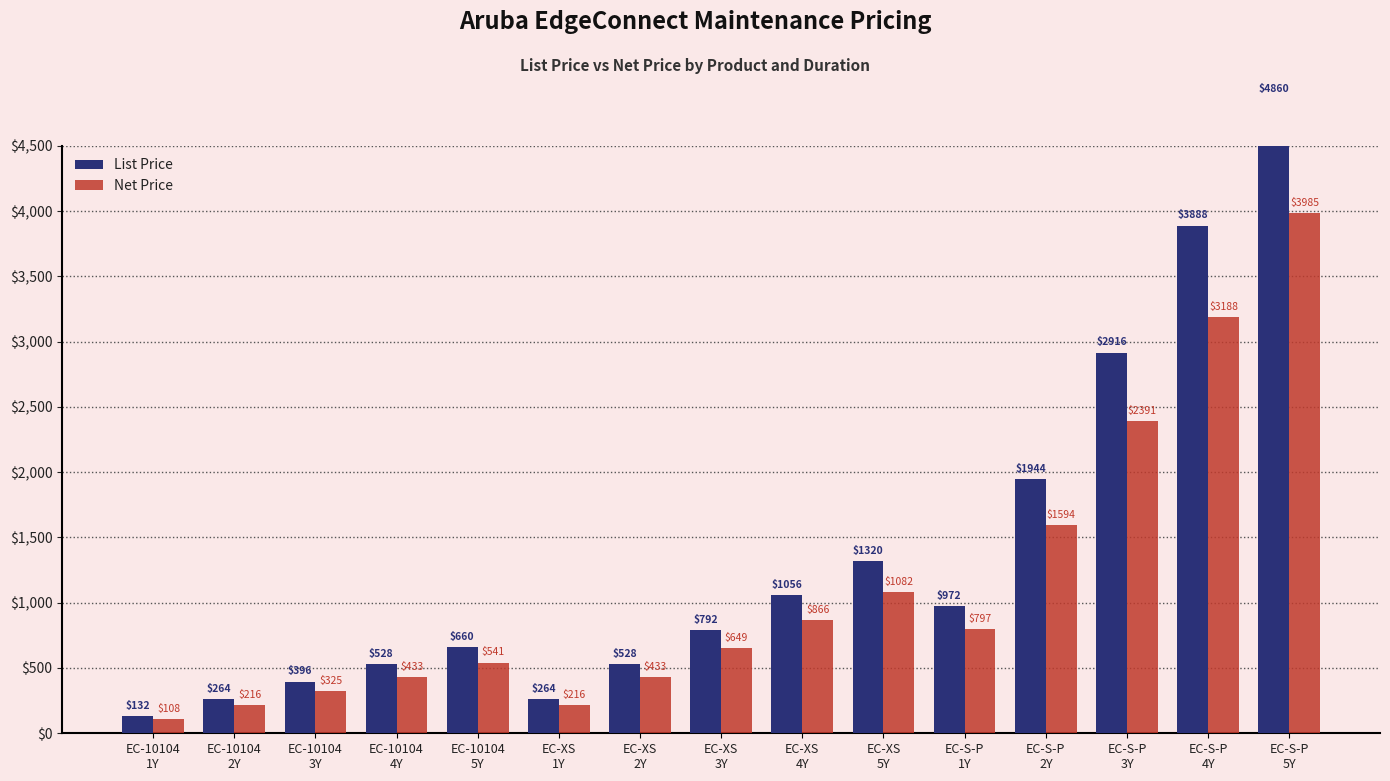

Does the chart contain any negative values?

No